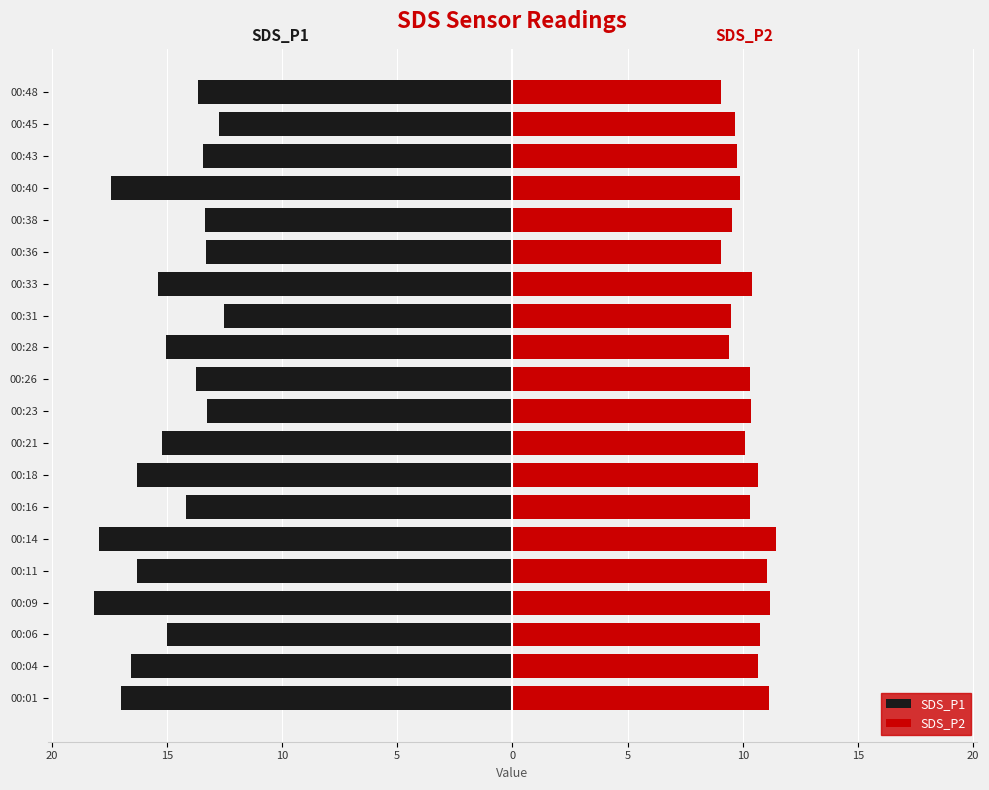

What is the sum of all SDS_P1 values?

-300.4